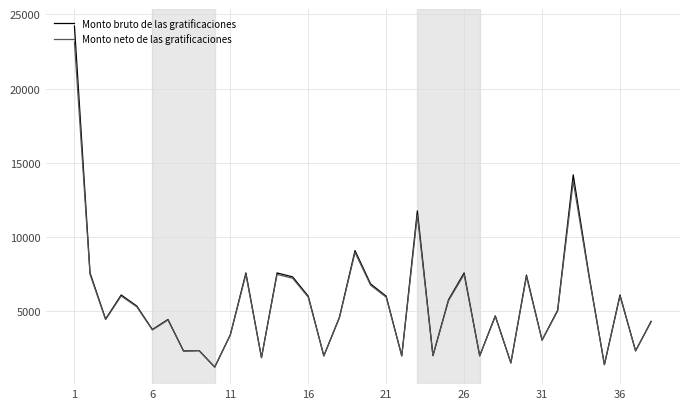

List the series in order of their peak value, lowest first.

Monto neto de las gratificaciones, Monto bruto de las gratificaciones